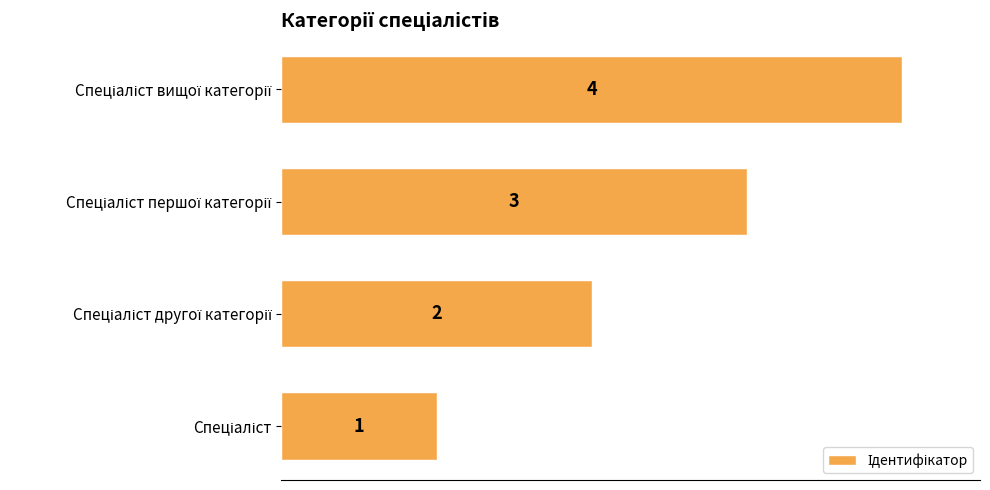

What is the maximum value shown in the chart?

4